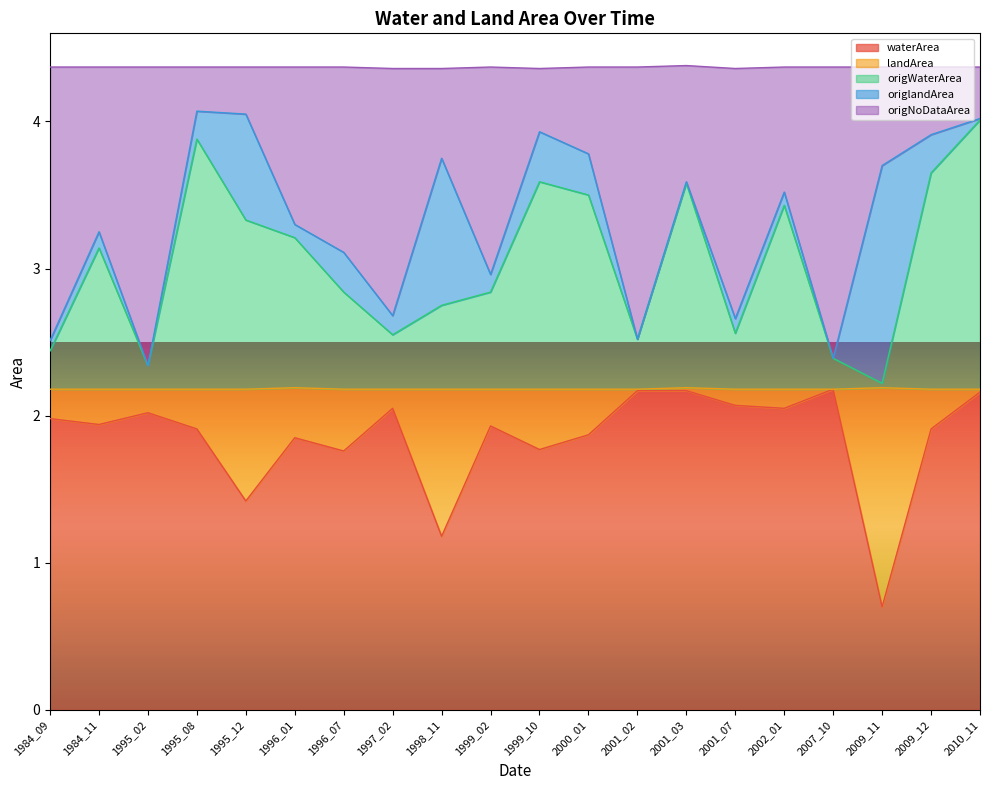

Which series has the widest spread of values?

origWaterArea